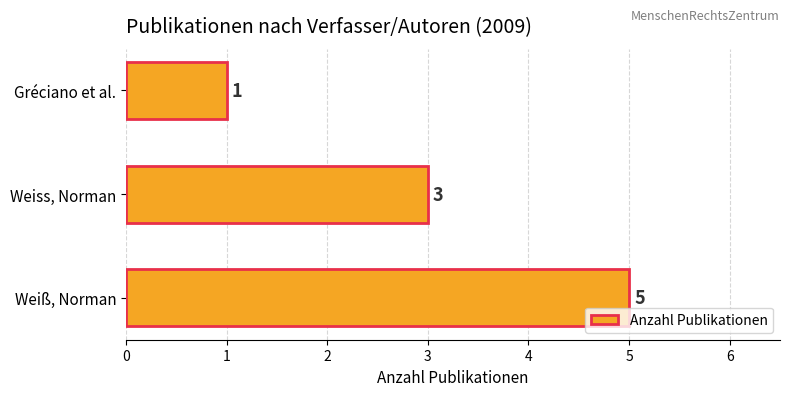

The value at Gréciano et al. is 1. True or false?

True